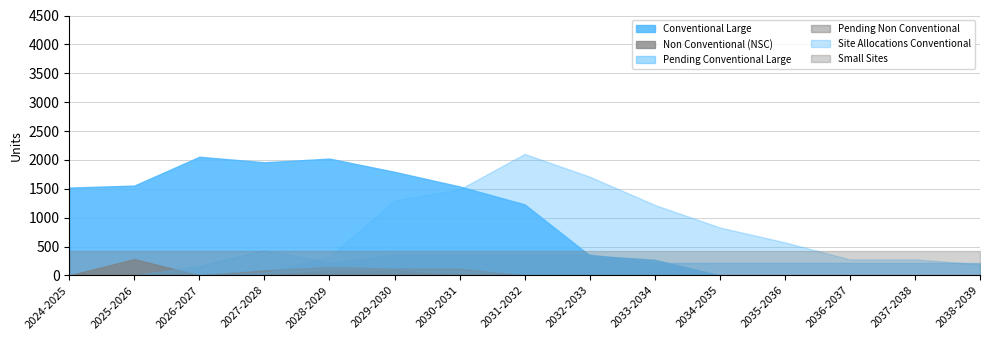

At which category does the chart reach its minimum across all series?

2034-2035